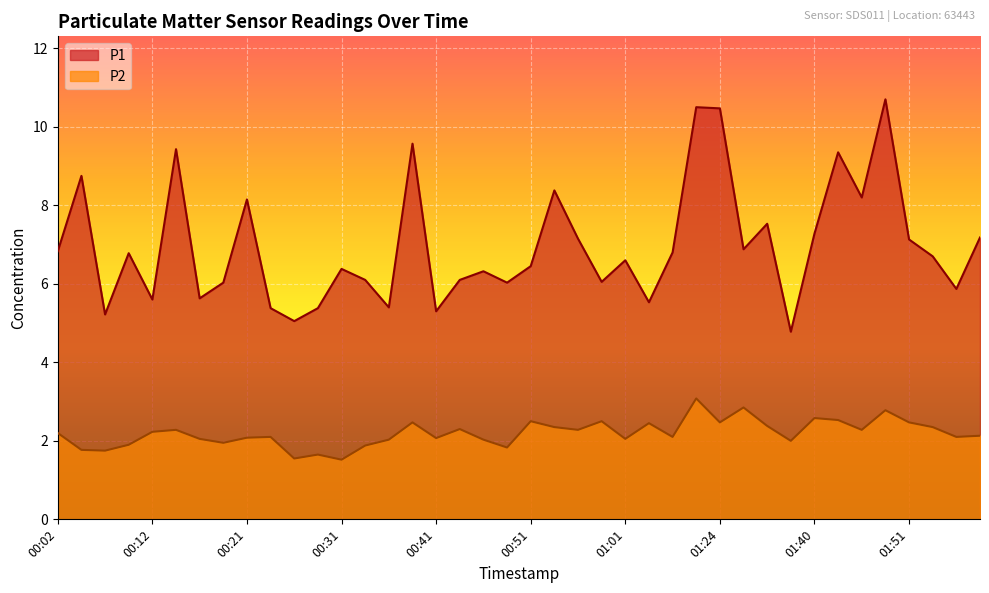

Which has a higher value, 01:58 or 00:41?

01:58